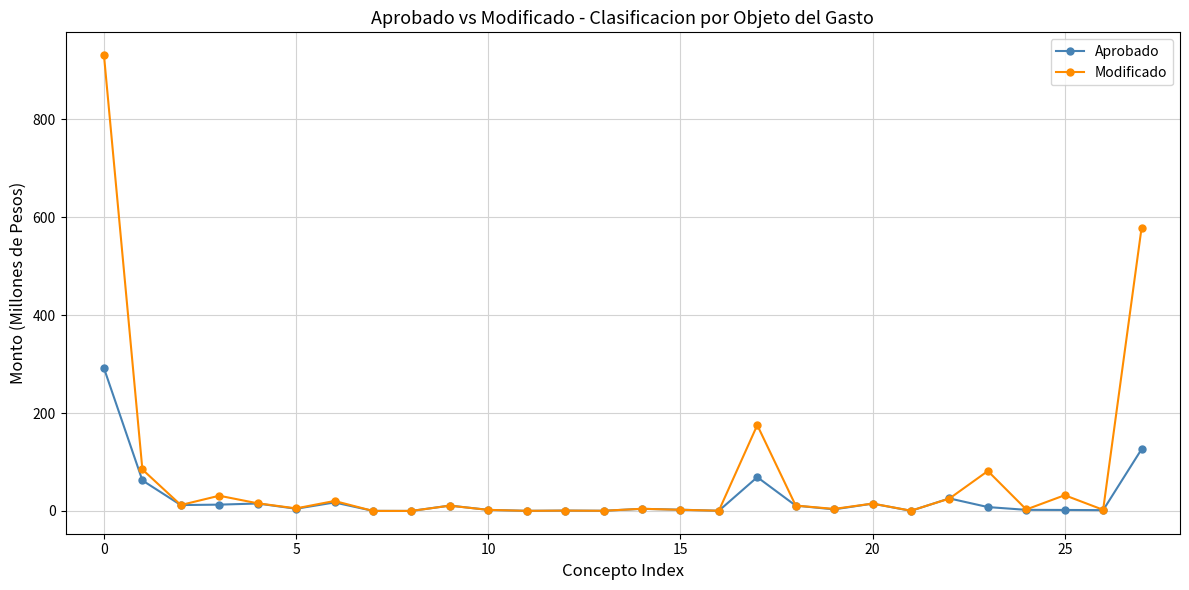

Which series has the largest total across all categories?

Modificado